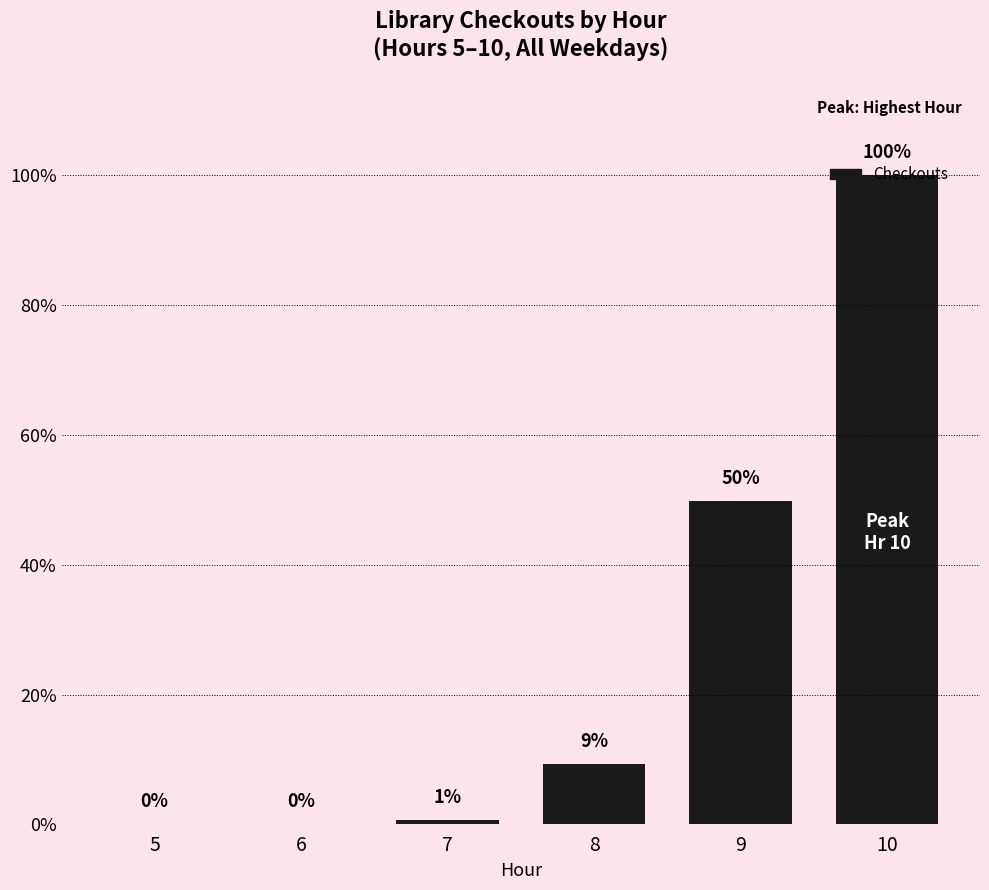

List the labels in order of value, largest first.

10, 9, 8, 7, 6, 5